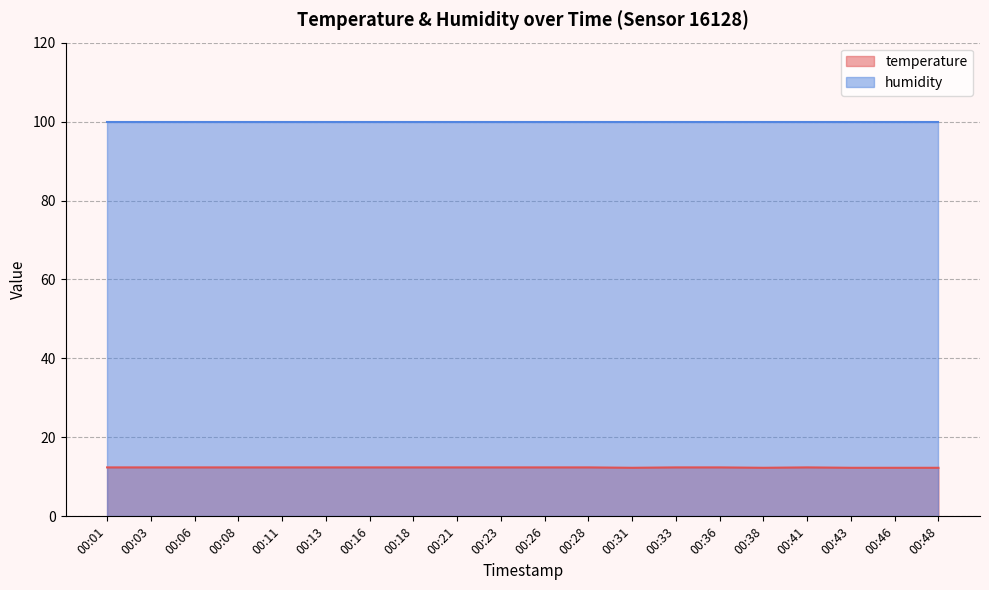

How many lines are shown in the chart?

2